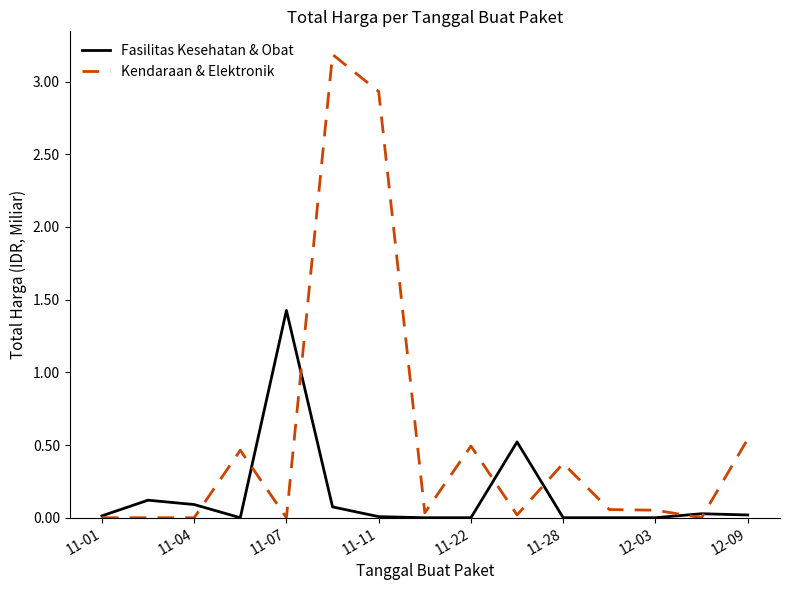

Which series has the largest total across all categories?

Kendaraan & Elektronik